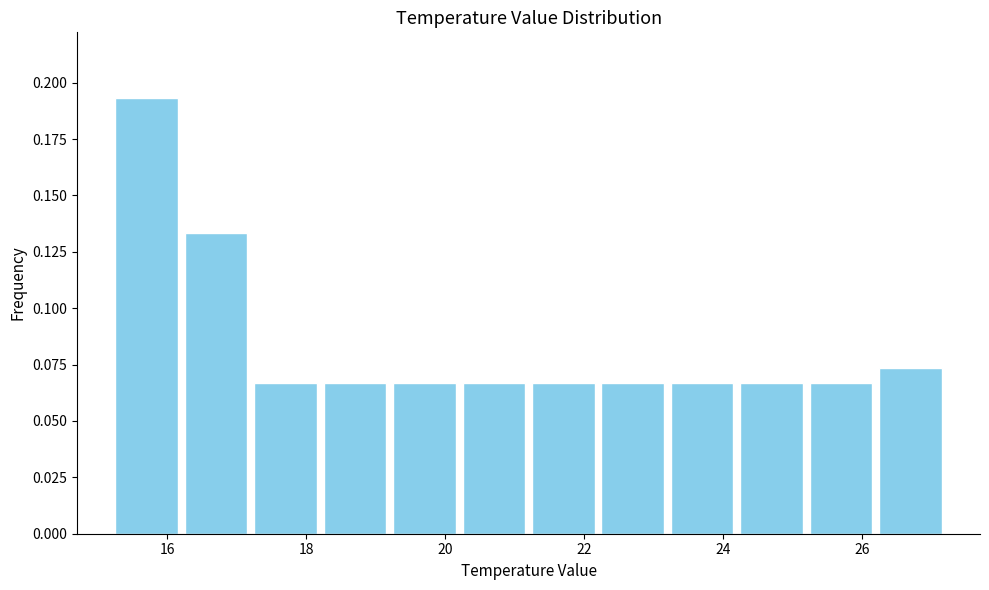

What is the height of the bar covering 16.2 to 17.2 on the x-axis? The values are not printed on the chart, so give them approximately, as read against the axis.

0.135